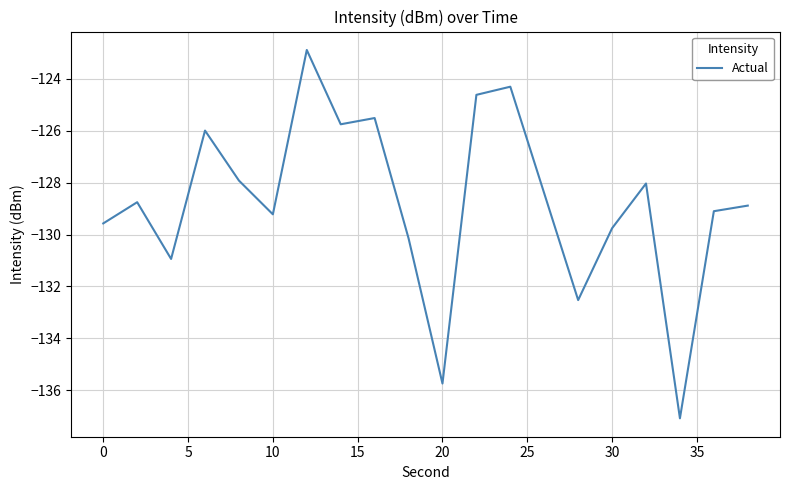

What is the difference between the maximum and minimum values?

14.2